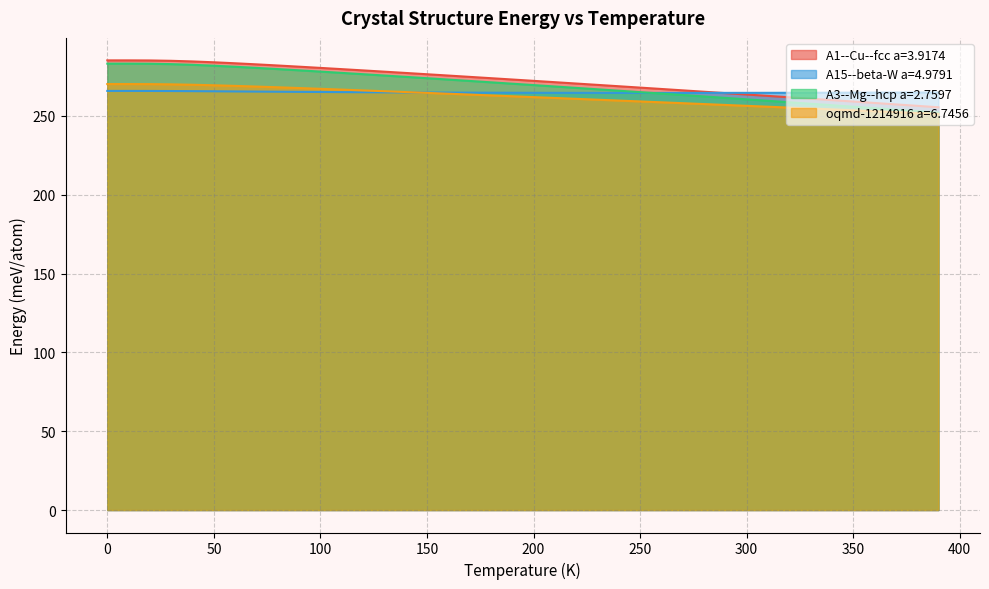

Reading left to right, list all the values displayed in this chart.

A1--Cu--fcc a=3.9174: 0=285.2	10=285.2	20=285.2	30=285.0	40=284.6	50=284.0	60=283.4	70=282.7	80=282.0	90=281.2	100=280.5	110=279.7	120=278.9	130=278.1	140=277.3	150=276.4	160=275.6	170=274.8	180=273.9	190=273.1	200=272.2	210=271.4	220=270.5	230=269.7	240=268.8	250=268.0	260=267.1	270=266.2	280=265.3	290=264.5	300=263.6	310=262.7	320=261.8	330=260.9	340=260.0	350=259.1	360=258.2	370=257.3	380=256.4	390=255.5
A15--beta-W a=4.9791: 0=265.9	10=265.9	20=265.8	30=265.8	40=265.7	50=265.6	60=265.5	70=265.4	80=265.3	90=265.3	100=265.2	110=265.1	120=265.0	130=265.0	140=264.9	150=264.8	160=264.8	170=264.8	180=264.7	190=264.7	200=264.7	210=264.6	220=264.6	230=264.6	240=264.6	250=264.6	260=264.6	270=264.6	280=264.6	290=264.6	300=264.6	310=264.6	320=264.7	330=264.7	340=264.7	350=264.7	360=264.8	370=264.8	380=264.8	390=264.9
A3--Mg--hcp a=2.7597: 0=283.2	10=283.2	20=283.1	30=282.8	40=282.4	50=281.8	60=281.2	70=280.5	80=279.7	90=278.9	100=278.1	110=277.3	120=276.5	130=275.6	140=274.8	150=273.9	160=273.1	170=272.2	180=271.3	190=270.4	200=269.6	210=268.7	220=267.8	230=266.9	240=266.0	250=265.1	260=264.2	270=263.3	280=262.4	290=261.4	300=260.5	310=259.6	320=258.7	330=257.7	340=256.8	350=255.8	360=254.9	370=254.0	380=253.0	390=252.0
oqmd-1214916 a=6.7456: 0=270.2	10=270.2	20=270.2	30=270.0	40=269.8	50=269.4	60=269.0	70=268.6	80=268.2	90=267.7	100=267.2	110=266.7	120=266.2	130=265.7	140=265.1	150=264.6	160=264.1	170=263.5	180=263.0	190=262.5	200=261.9	210=261.4	220=260.8	230=260.3	240=259.7	250=259.2	260=258.6	270=258.1	280=257.5	290=257.0	300=256.4	310=255.8	320=255.3	330=254.7	340=254.1	350=253.6	360=253.0	370=252.4	380=251.9	390=251.3